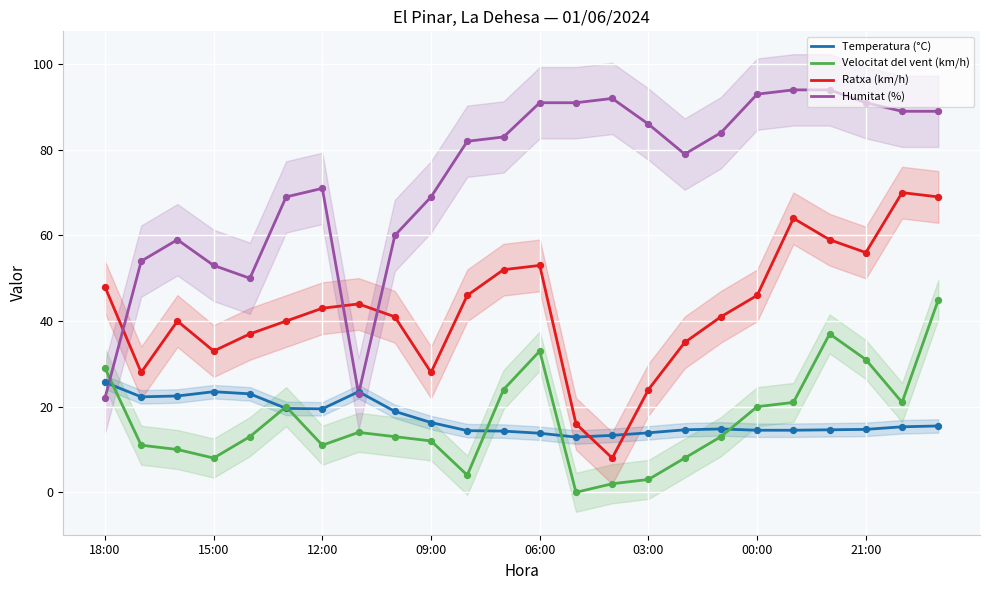

The Humitat (%) series shows 91.0 at 06:00. True or false?

True